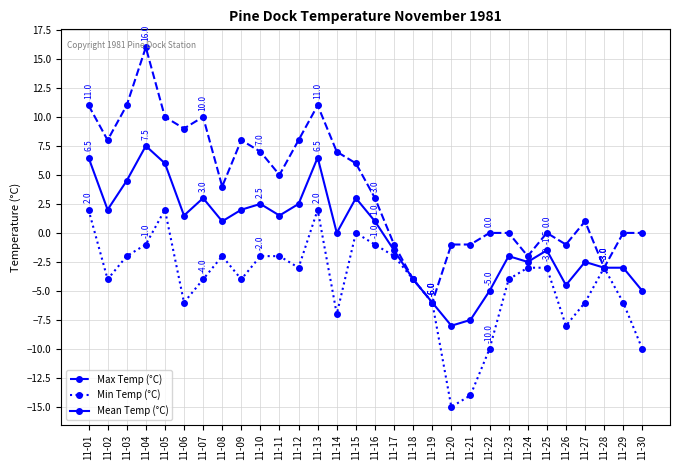

Reading left to right, transcribe all the data shown in this chart.

Max Temp (°C): 11-01=11.0	11-02=8.0	11-03=11.0	11-04=16.0	11-05=10.0	11-06=9.0	11-07=10.0	11-08=4.0	11-09=8.0	11-10=7.0	11-11=5.0	11-12=8.0	11-13=11.0	11-14=7.0	11-15=6.0	11-16=3.0	11-17=-1.0	11-18=-4.0	11-19=-6.0	11-20=-1.0	11-21=-1.0	11-22=0.0	11-23=0.0	11-24=-2.0	11-25=0.0	11-26=-1.0	11-27=1.0	11-28=-3.0	11-29=0.0	11-30=0.0
Min Temp (°C): 11-01=2.0	11-02=-4.0	11-03=-2.0	11-04=-1.0	11-05=2.0	11-06=-6.0	11-07=-4.0	11-08=-2.0	11-09=-4.0	11-10=-2.0	11-11=-2.0	11-12=-3.0	11-13=2.0	11-14=-7.0	11-15=0.0	11-16=-1.0	11-17=-2.0	11-18=-4.0	11-19=-6.0	11-20=-15.0	11-21=-14.0	11-22=-10.0	11-23=-4.0	11-24=-3.0	11-25=-3.0	11-26=-8.0	11-27=-6.0	11-28=-3.0	11-29=-6.0	11-30=-10.0
Mean Temp (°C): 11-01=6.5	11-02=2.0	11-03=4.5	11-04=7.5	11-05=6.0	11-06=1.5	11-07=3.0	11-08=1.0	11-09=2.0	11-10=2.5	11-11=1.5	11-12=2.5	11-13=6.5	11-14=0.0	11-15=3.0	11-16=1.0	11-17=-1.5	11-18=-4.0	11-19=-6.0	11-20=-8.0	11-21=-7.5	11-22=-5.0	11-23=-2.0	11-24=-2.5	11-25=-1.5	11-26=-4.5	11-27=-2.5	11-28=-3.0	11-29=-3.0	11-30=-5.0